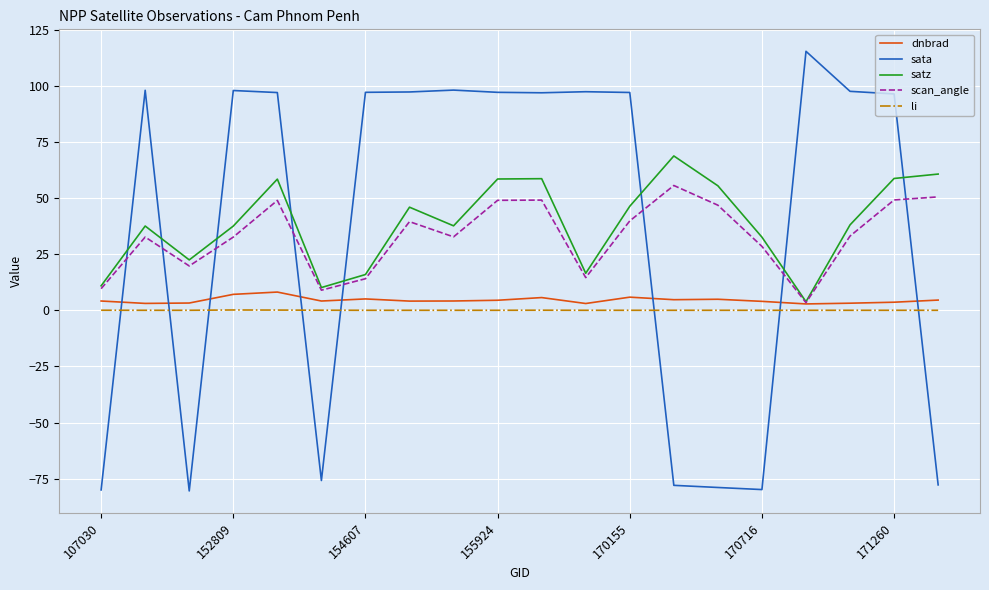

What is the smallest value displayed?

-80.4